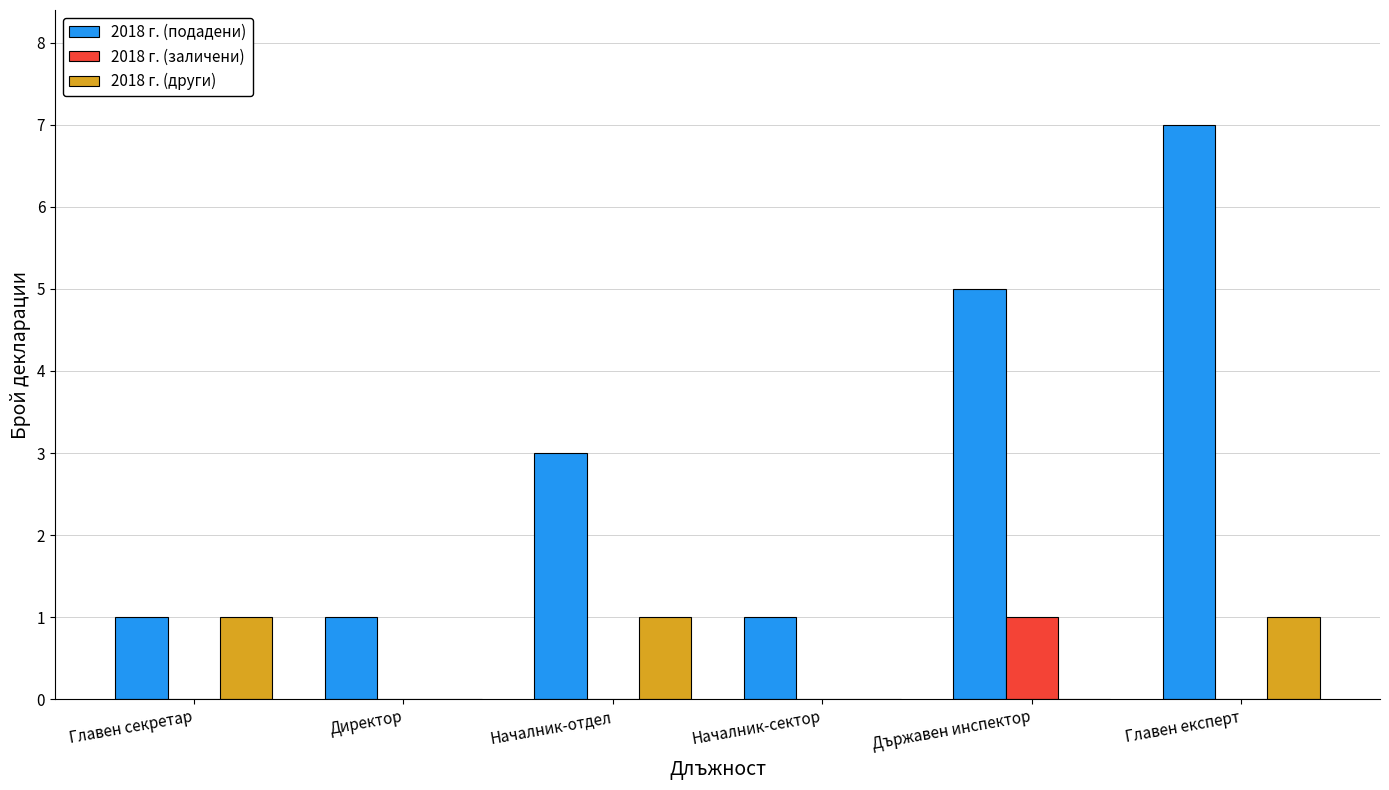

What is the sum of the 2018 г. (подадени) values at Началник-сектор and Главен експерт?

8